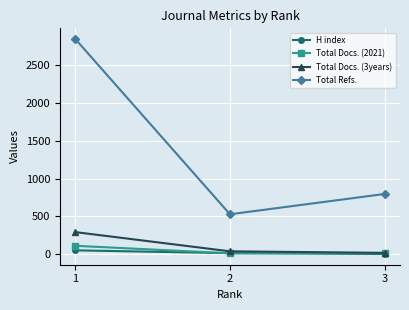

How many distinct data groups are displayed?

4